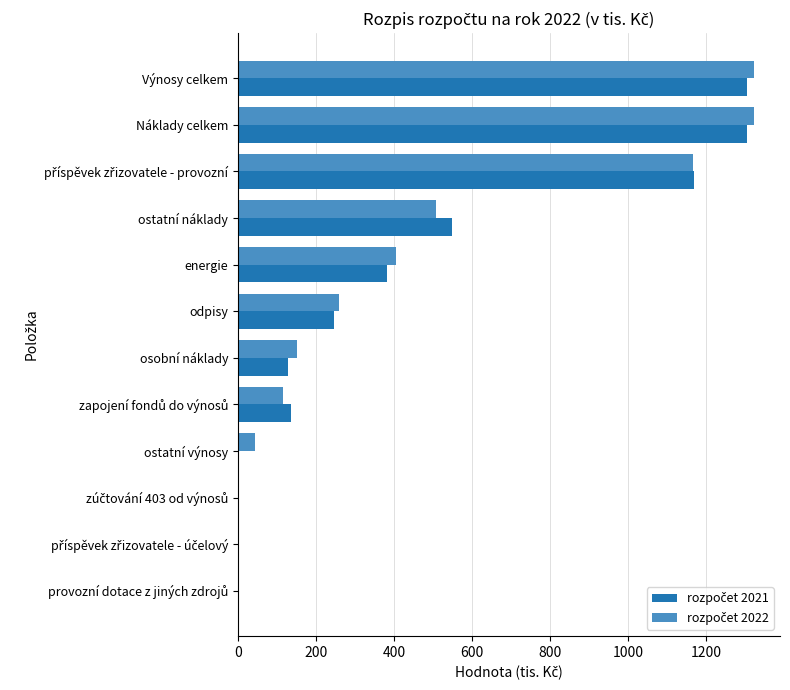

How many distinct data groups are displayed?

2